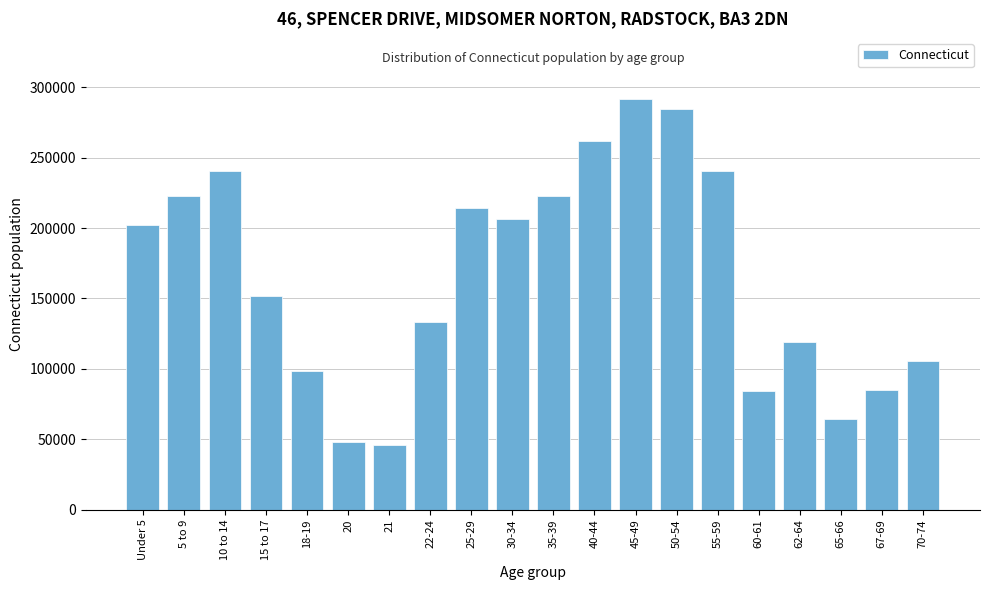

The value at 18-19 is 166935. True or false?

False